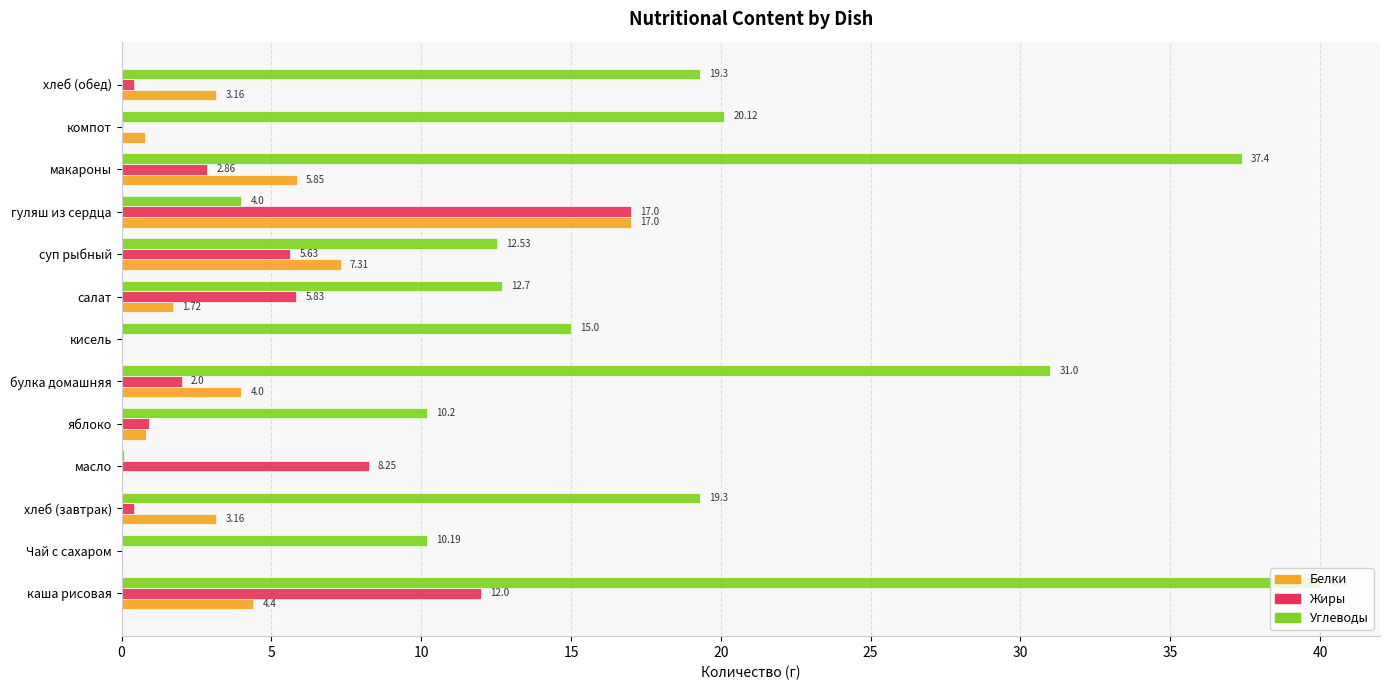

Which category has the highest value in the Белки series?

гуляш из сердца